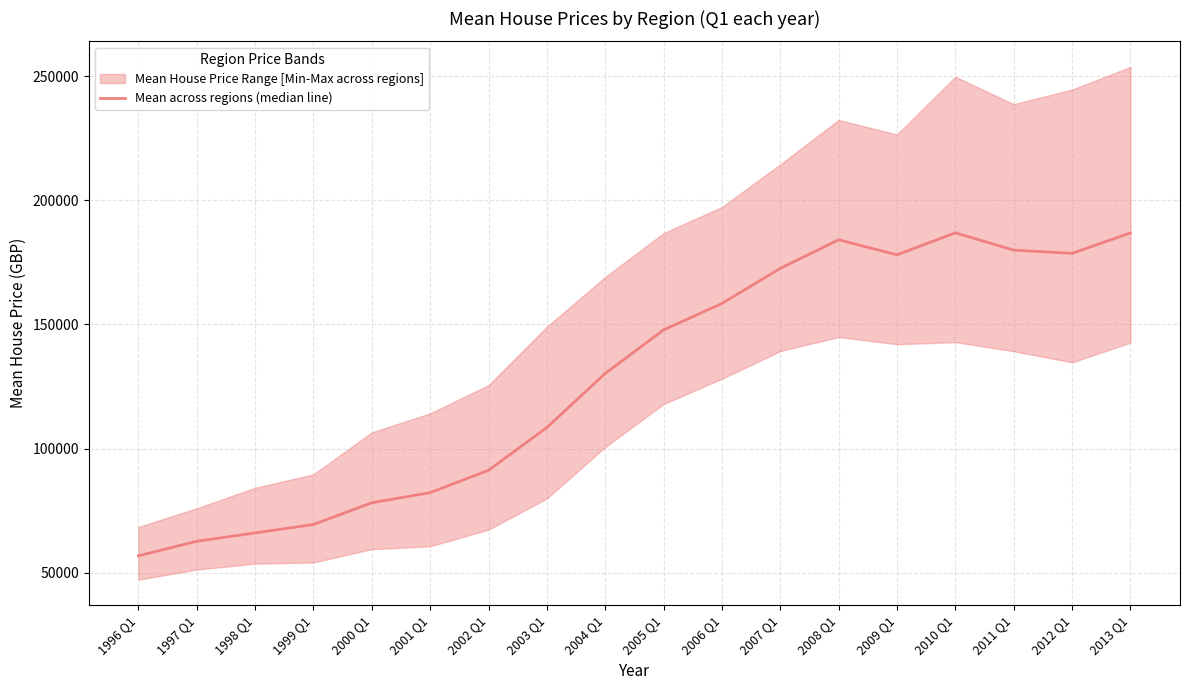

What is the ratio of the value at 2002 Q1 to the value at 1998 Q1?

1.4